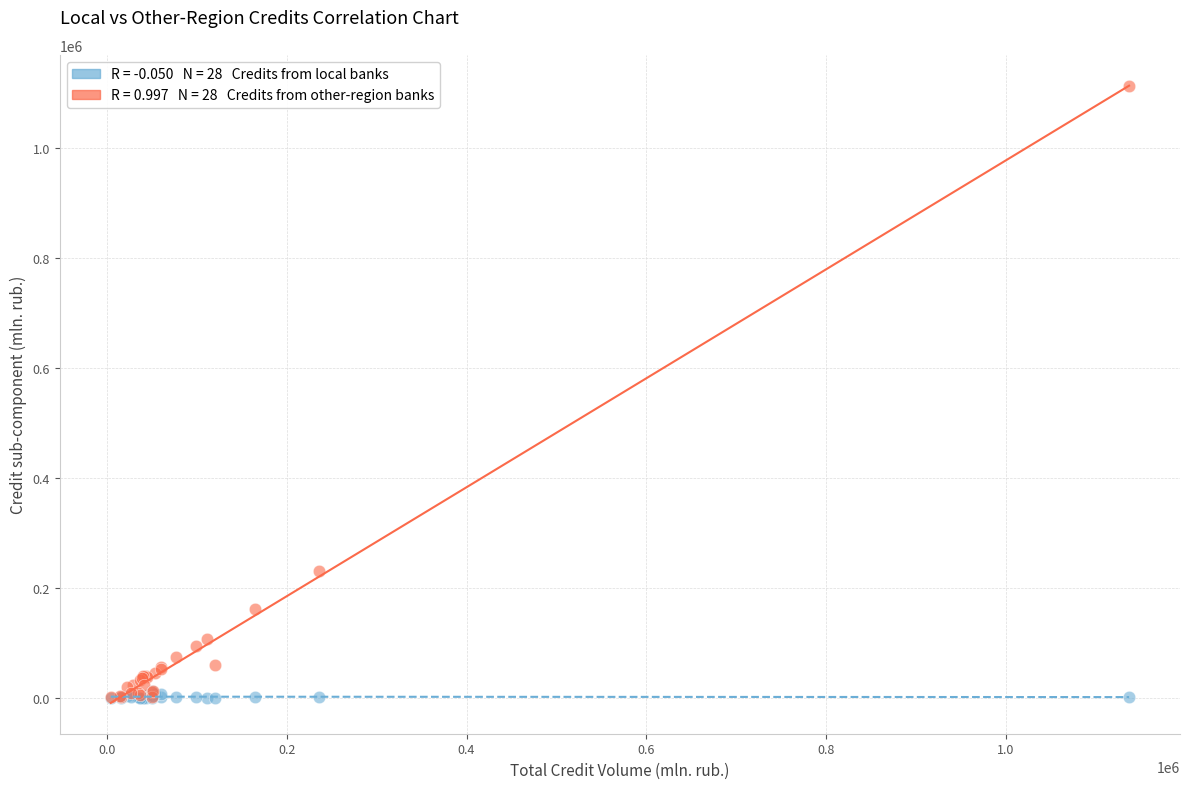

Across all series, what Y value is closest to 556177?

231315